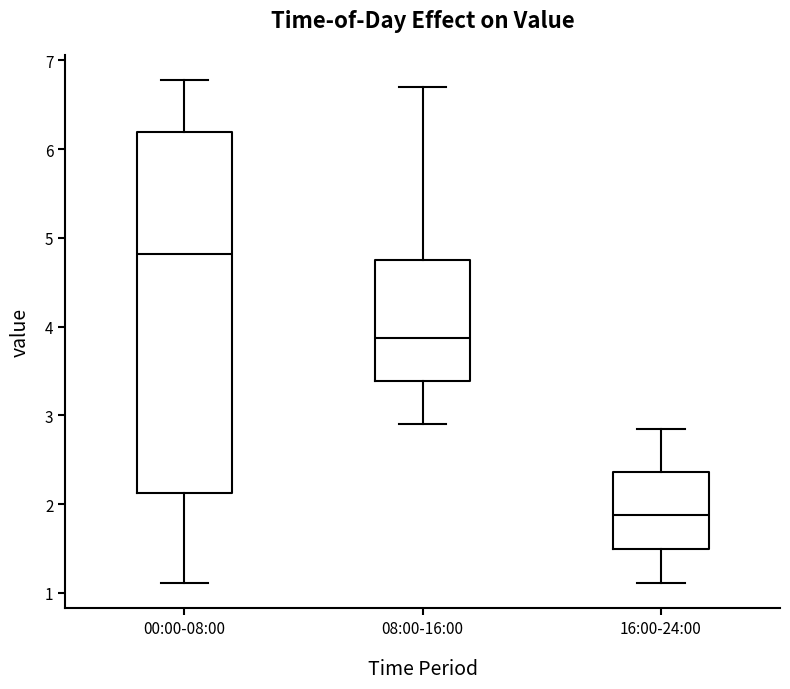

Reading left to right, read every box against the y-axis: the position of its median line, the range the box covers, and the ends of its whiskers. The values are not printed on the chart, so give them approximately, as read against the axis.

00:00-08:00: median 4.8, box 2.1 to 6.2, whiskers 1.1 to 6.8
08:00-16:00: median 3.9, box 3.4 to 4.8, whiskers 2.9 to 6.7
16:00-24:00: median 1.9, box 1.5 to 2.4, whiskers 1.1 to 2.9